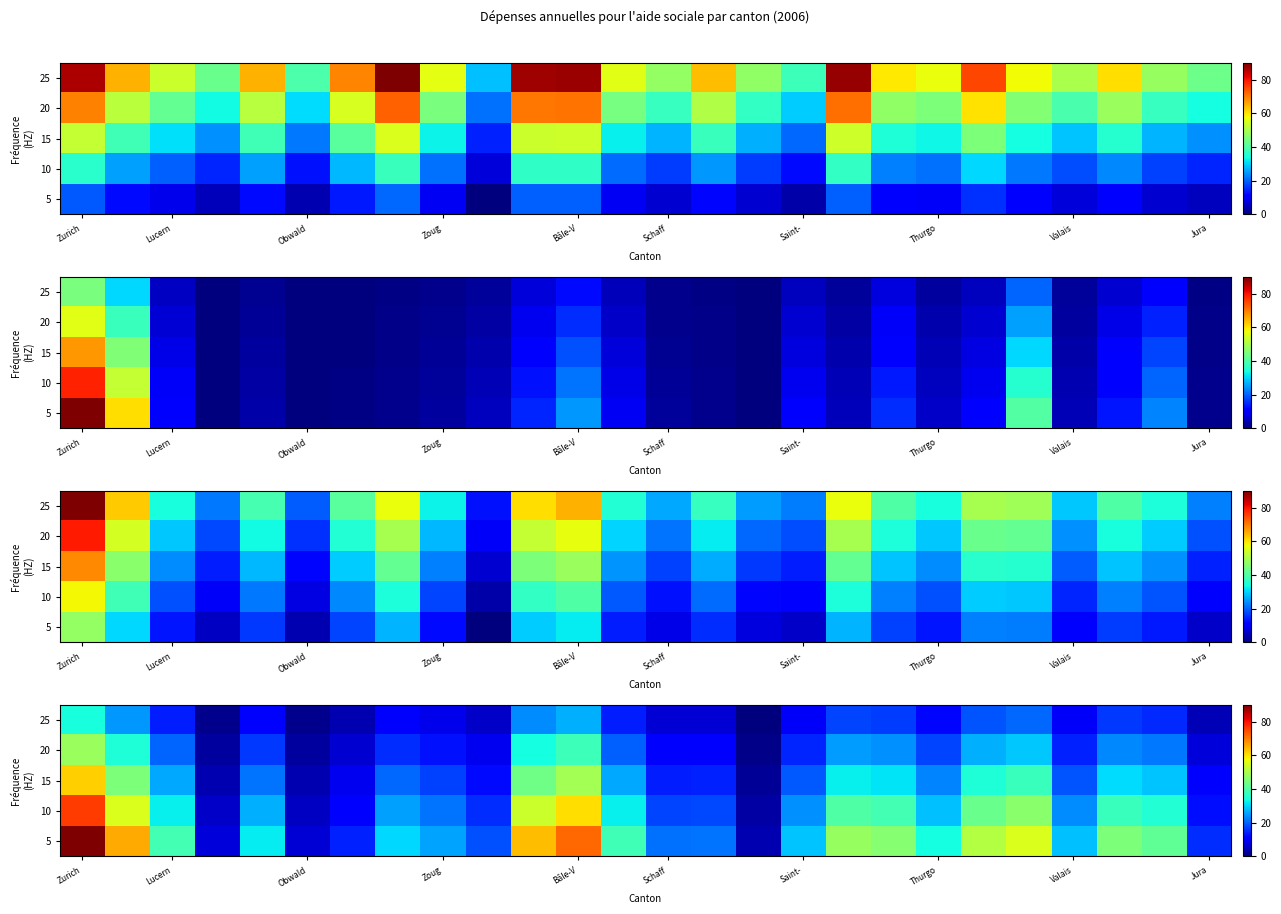

How many values in 25 are above zero?

25